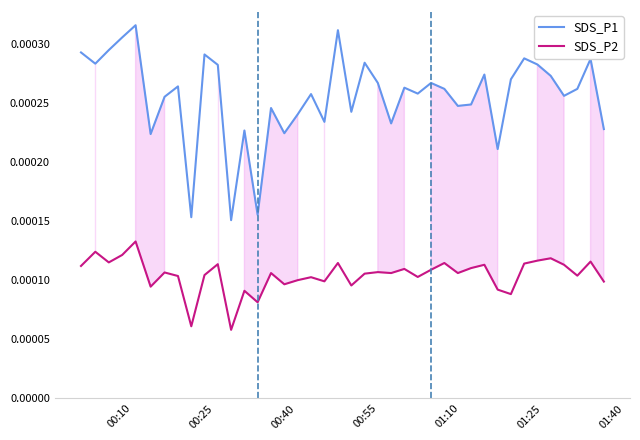

True or false: SDS_P2 and SDS_P1 intersect in this chart.

False